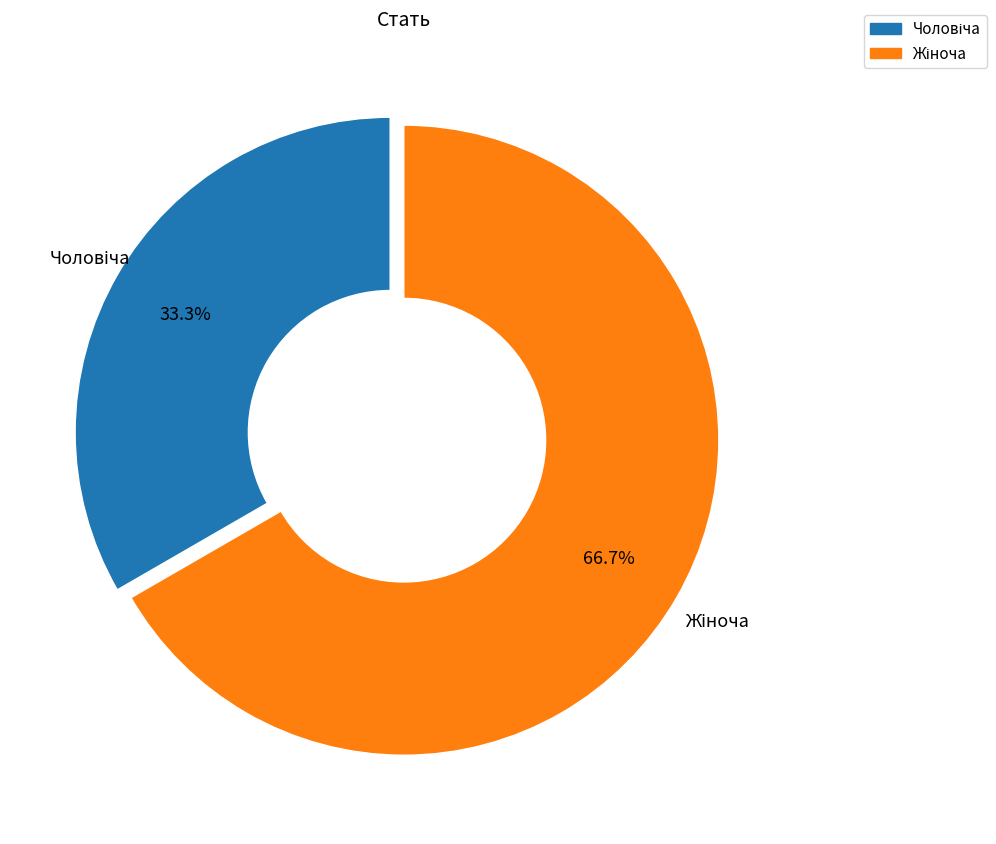

Does any single category account for the majority?

Yes